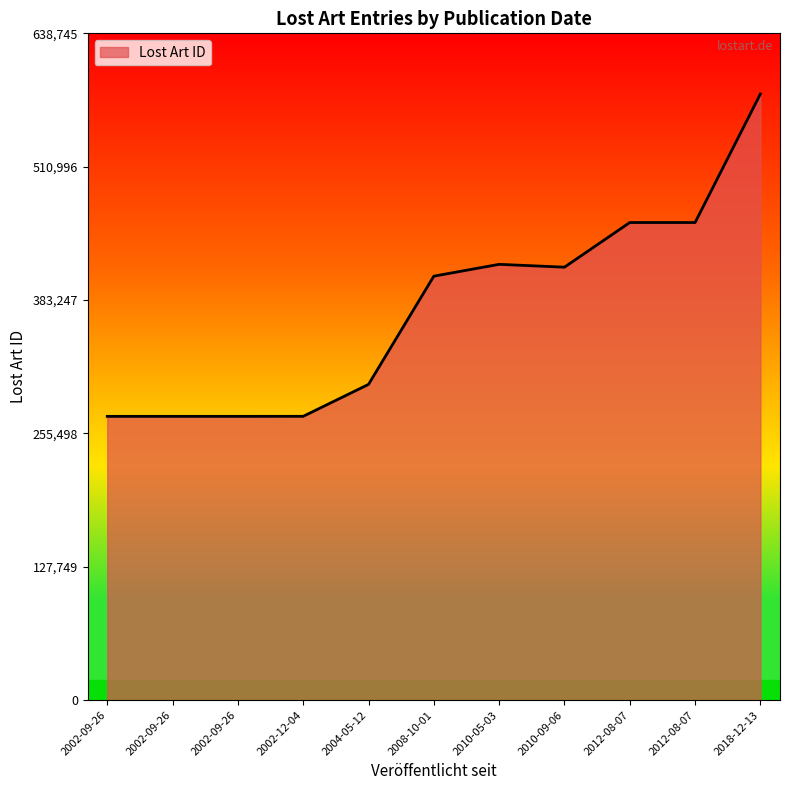

Is this an area chart (filled region under the line)?

Yes